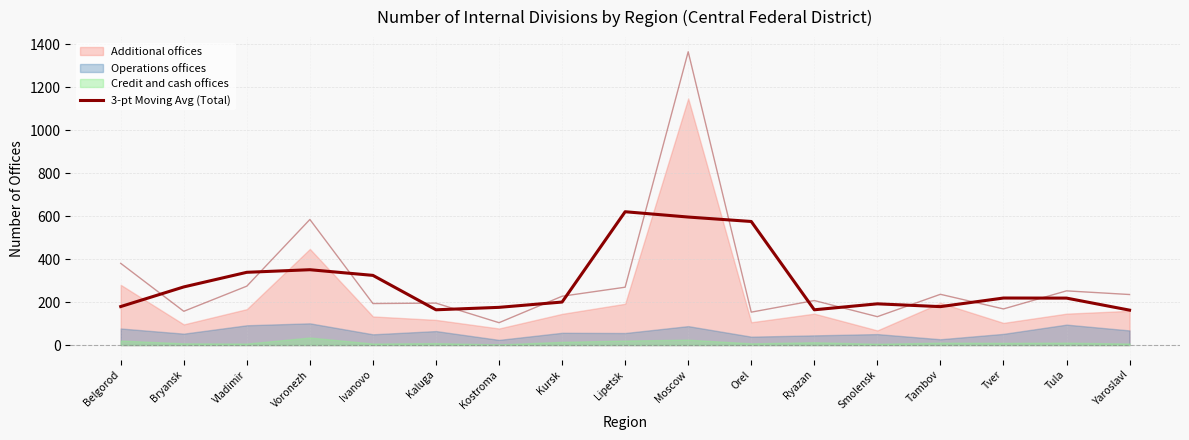

What is the sum of all values?

4925.0